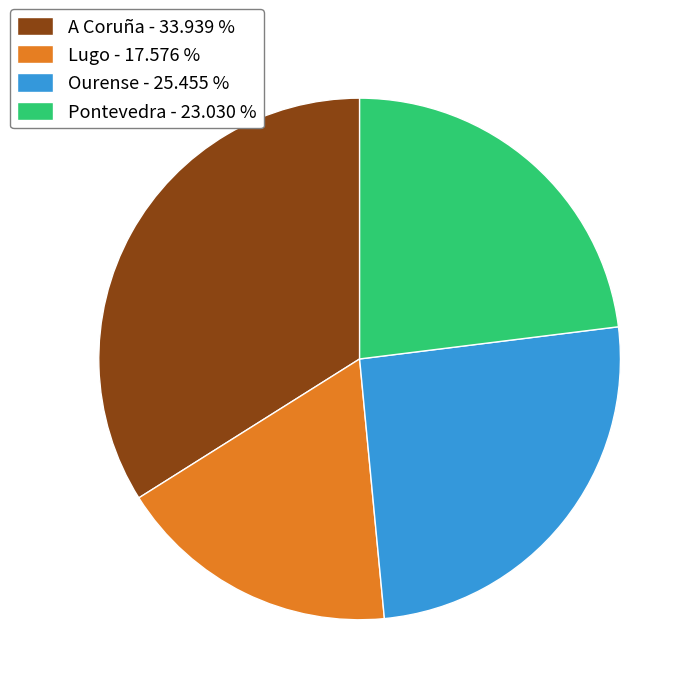

Is Pontevedra - 23.030 % the majority of the pie?

No